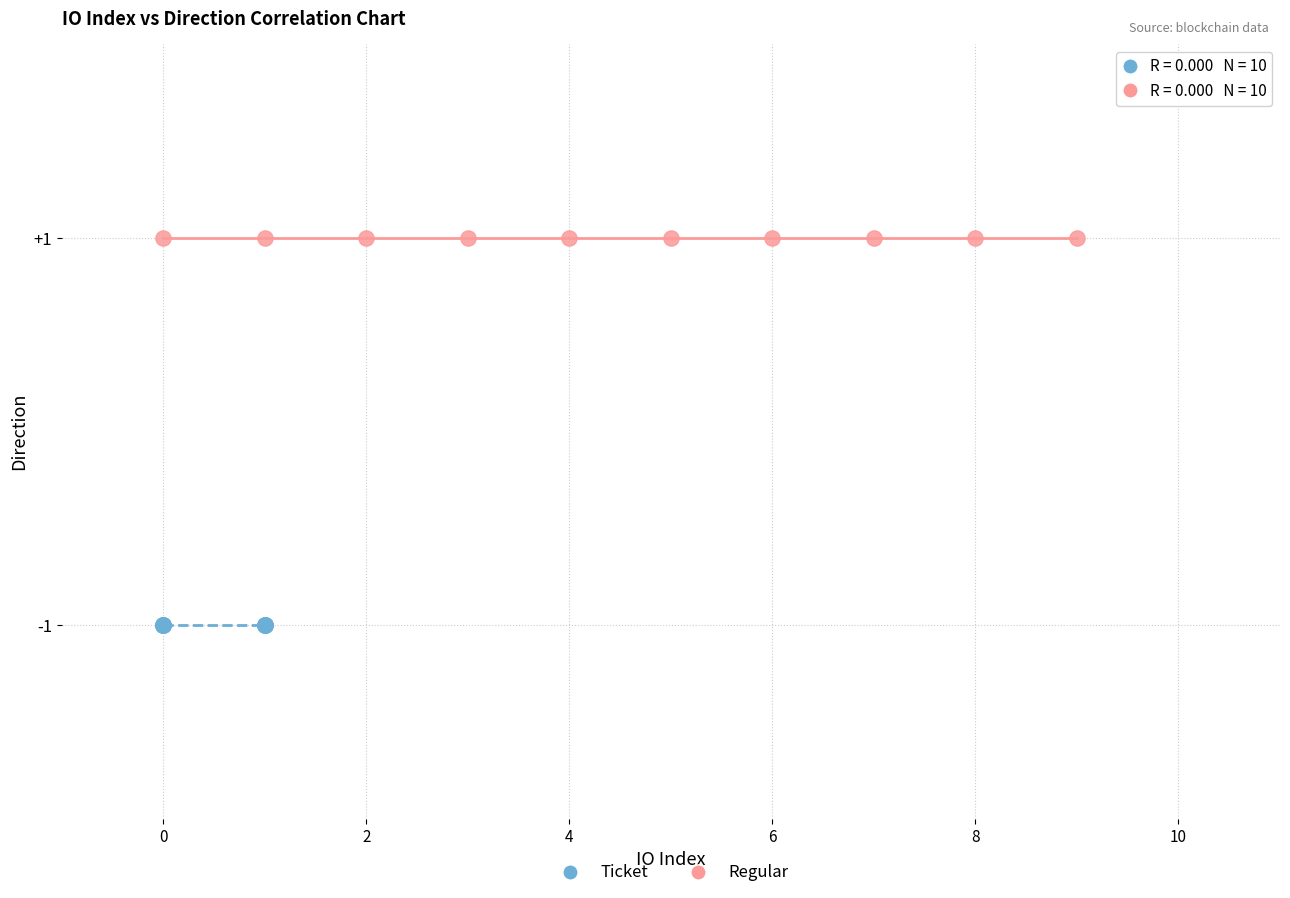

What are all the series names shown in the legend?

Ticket, Regular